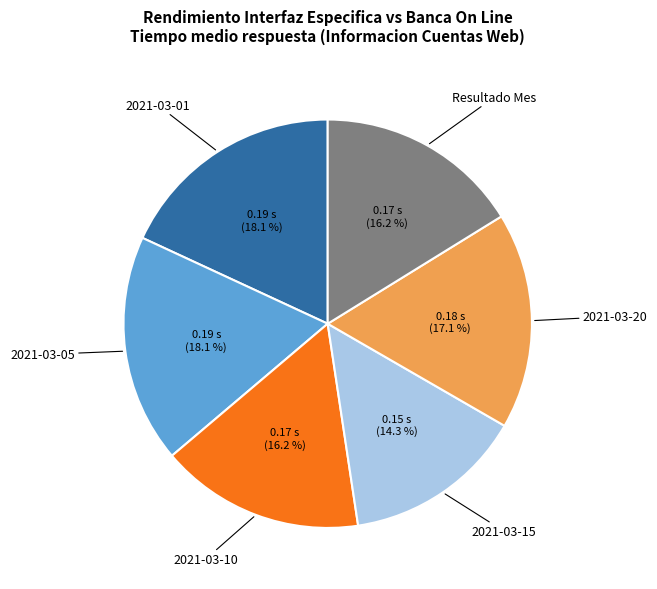

Is there any slice that represents more than half of the pie?

No